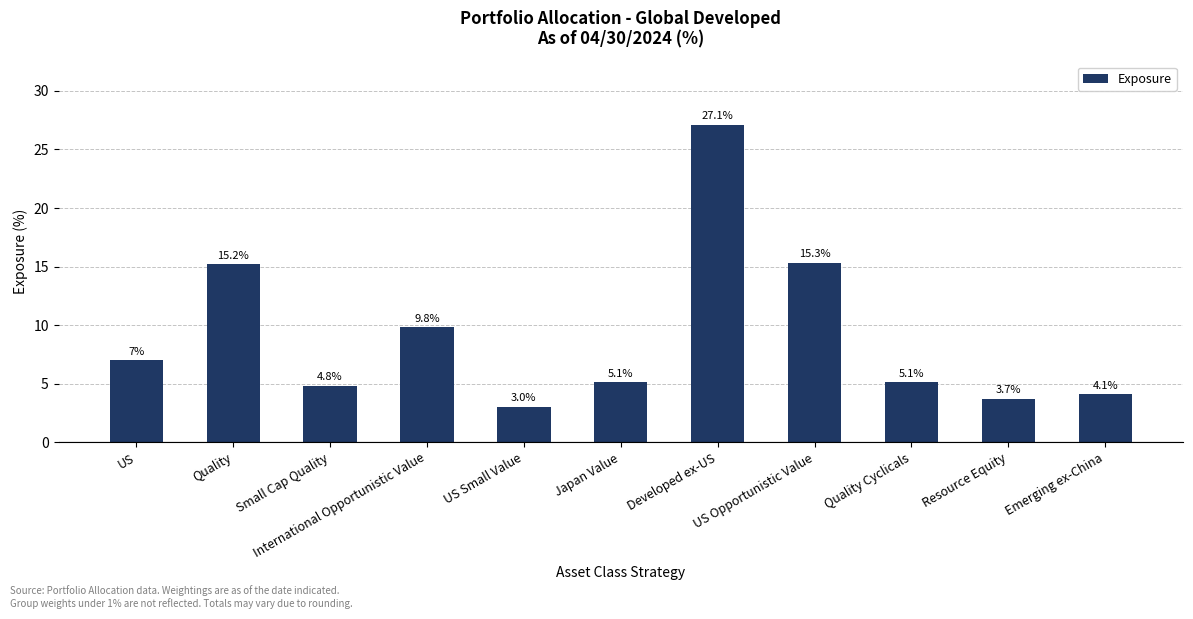

Reading right to left, what are all the values shown in this chart?

Emerging ex-China=4.1	Resource Equity=3.7	Quality Cyclicals=5.1	US Opportunistic Value=15.3	Developed ex-US=27.1	Japan Value=5.1	US Small Value=3.0	International Opportunistic Value=9.8	Small Cap Quality=4.8	Quality=15.2	US=7.0